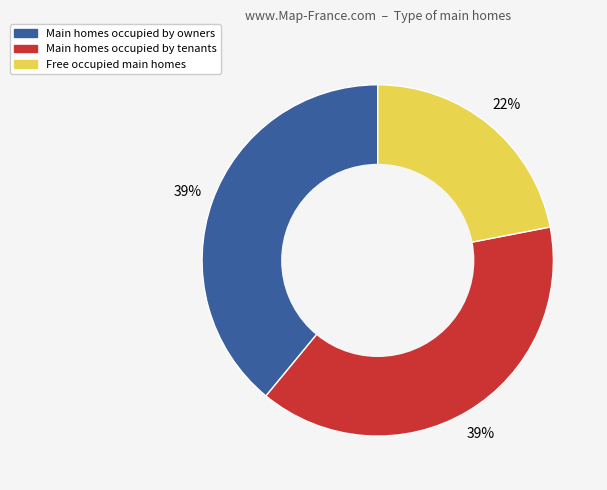

To the nearest percent, what is the difference between the largest and smallest slice percentages?

17%